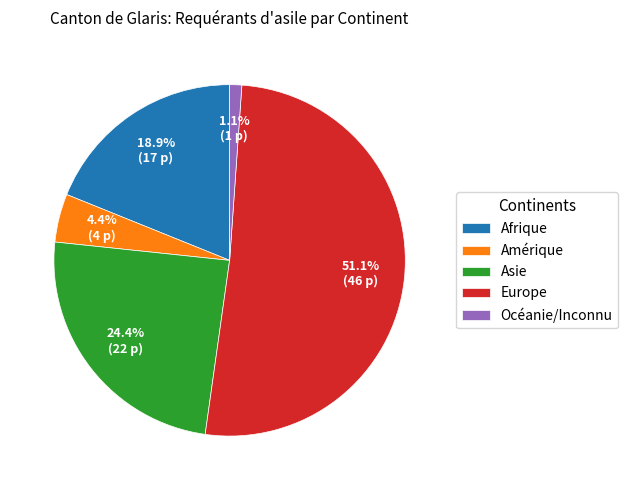

Combined, do Amérique and Europe account for over 50%?

Yes